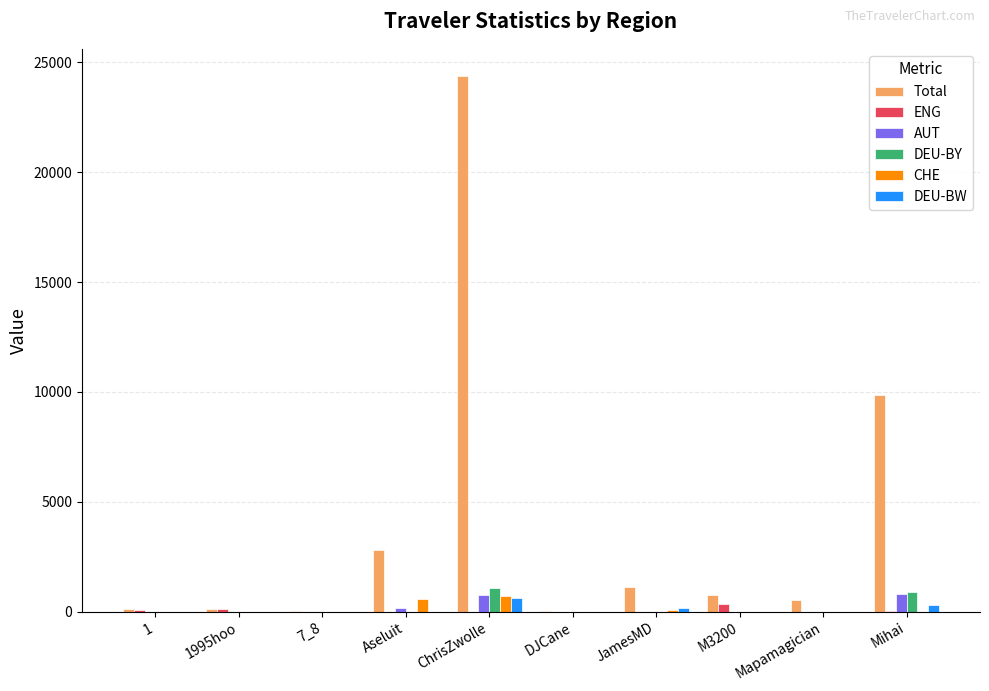

The DEU-BY series shows 0.0 at Mapamagician. True or false?

True